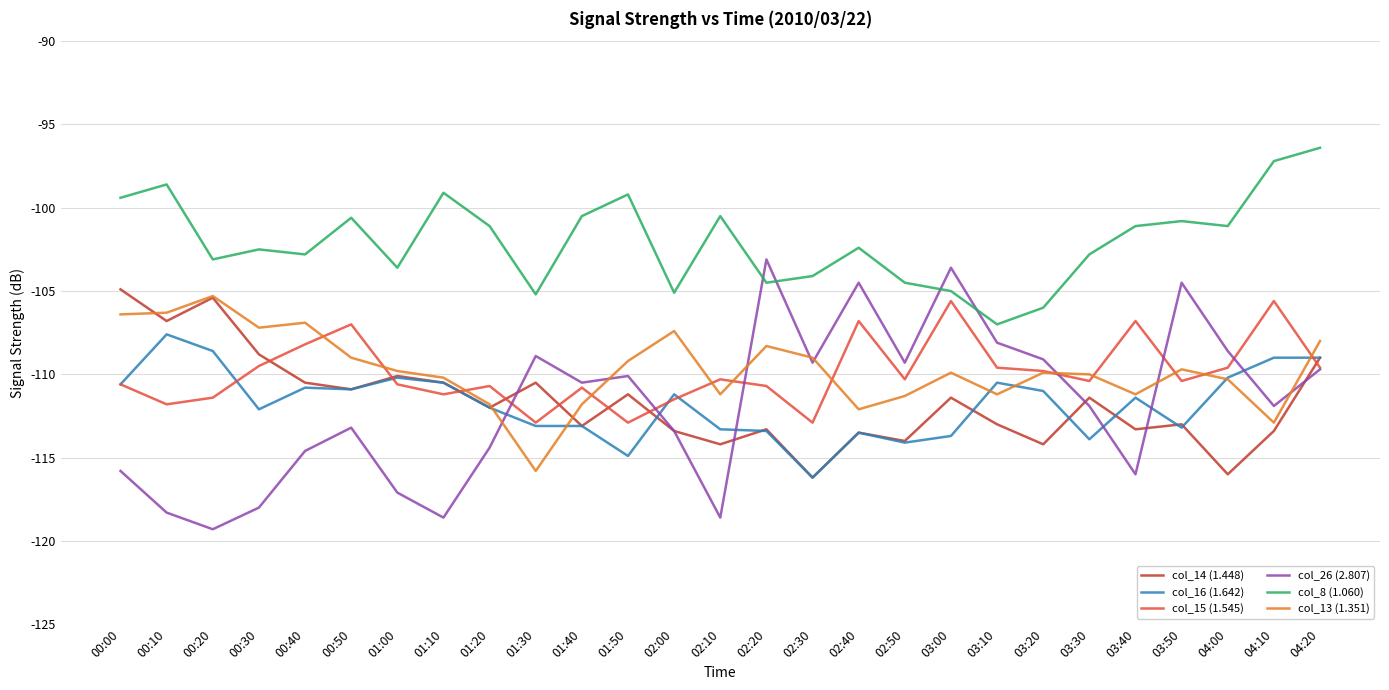

Is the value of col_14 (1.448) at 01:20 greater than the value of col_8 (1.060) at 00:20?

No